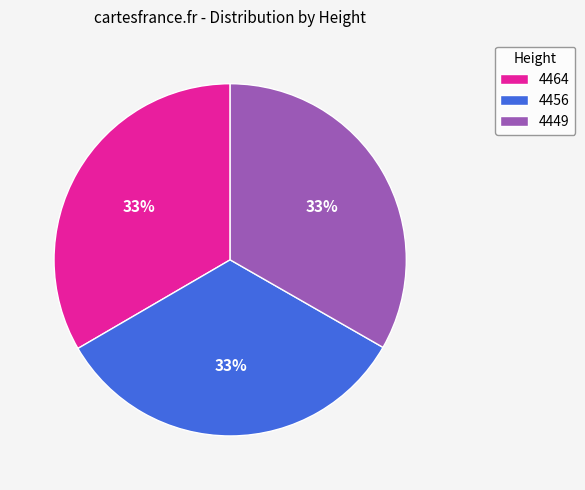

Do 4449 and 4464 together represent more than half of the pie?

Yes